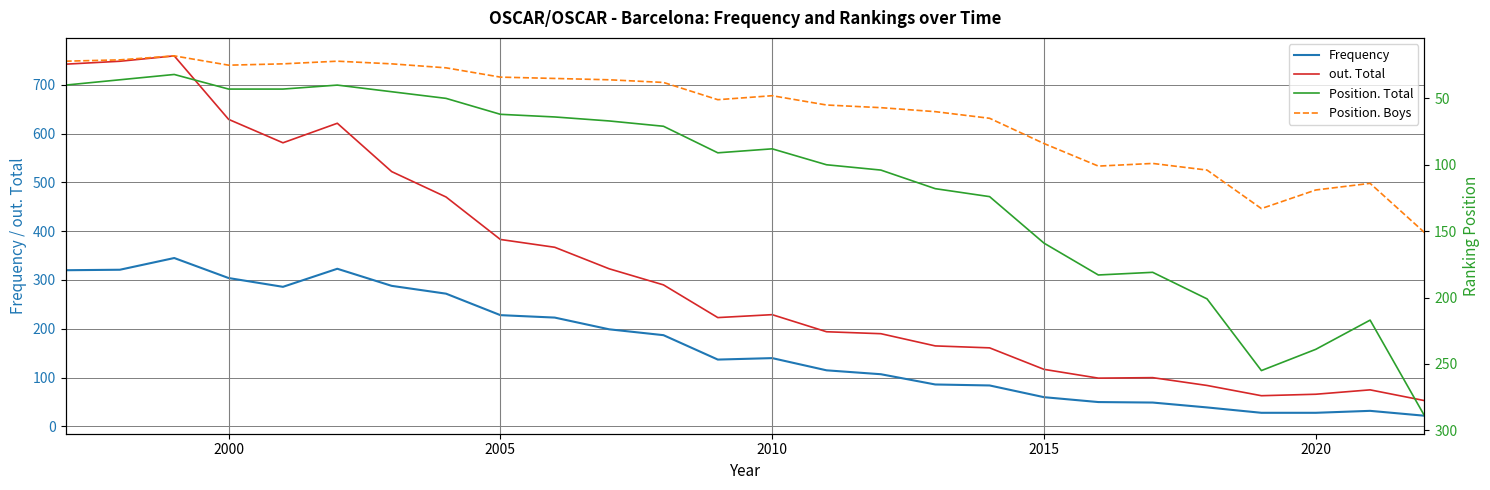

True or false: Frequency and out. Total cross at least once.

False